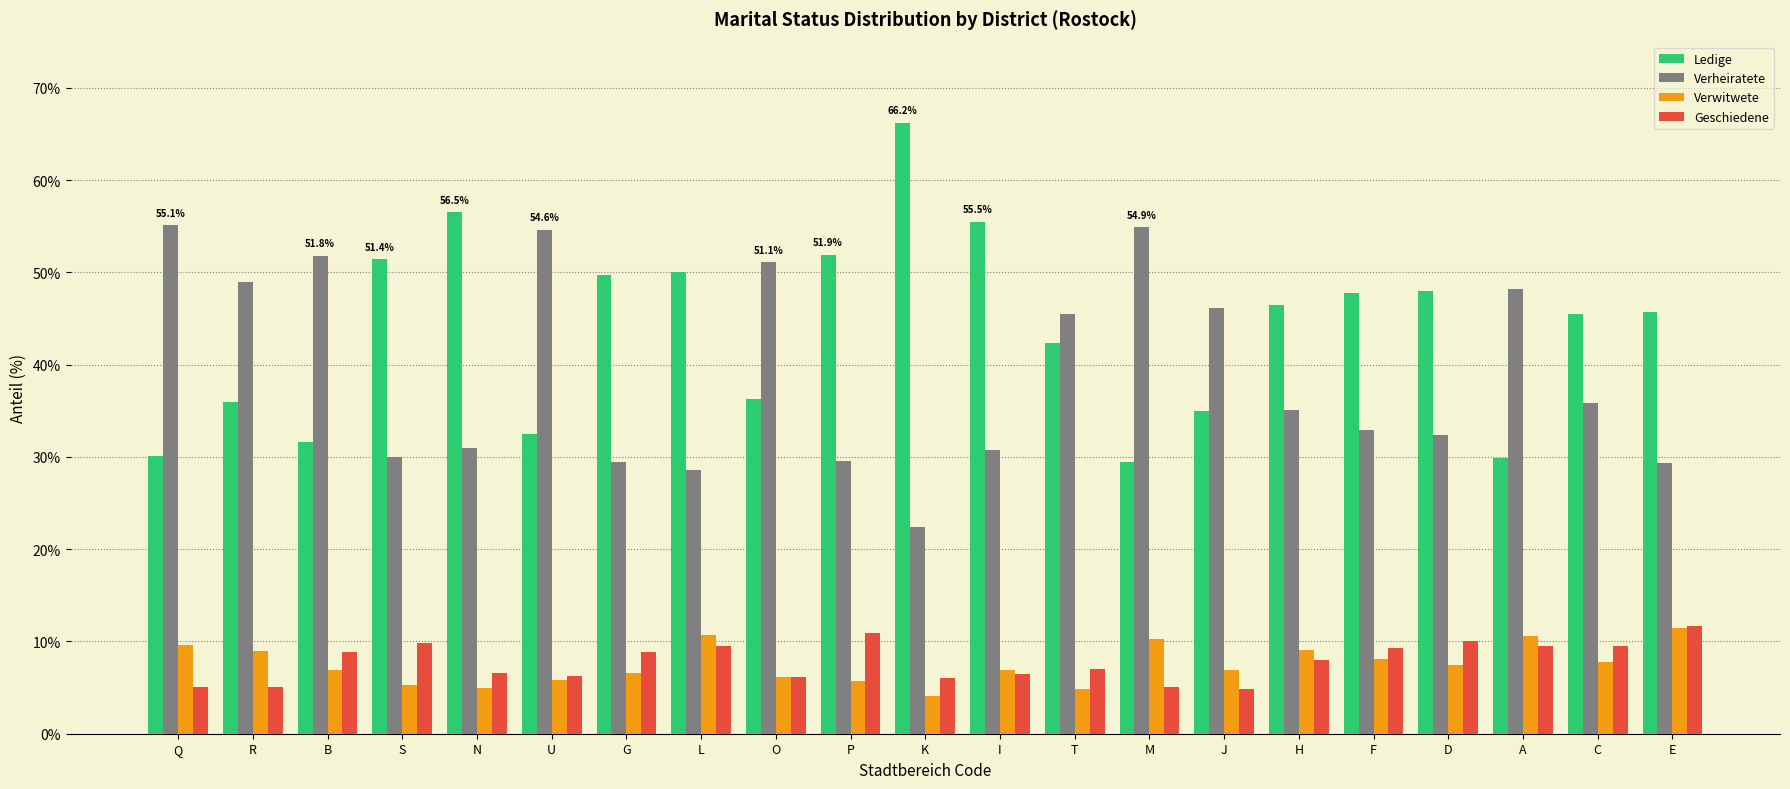

What is the maximum value shown in the chart?

66.2